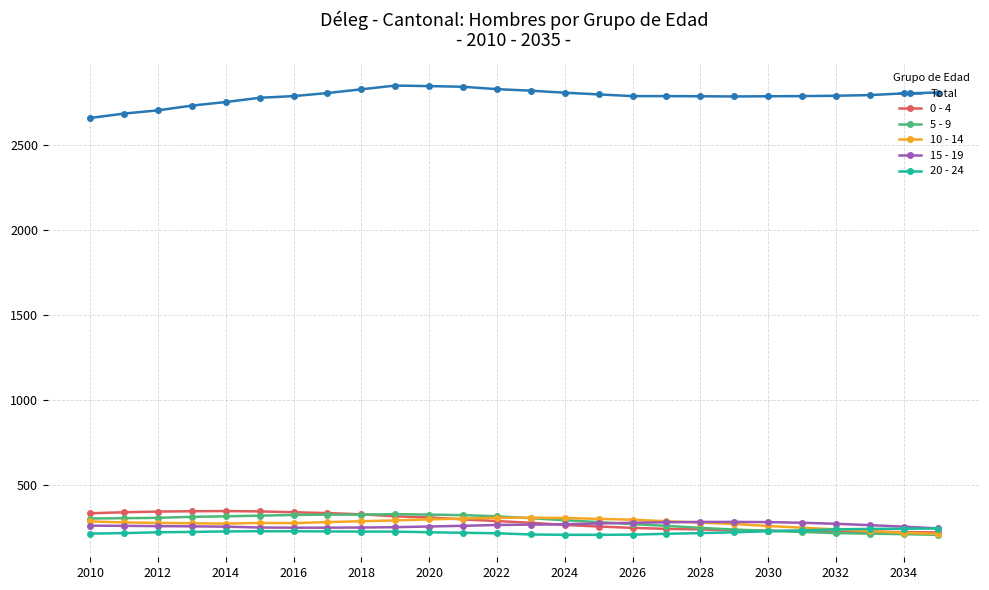

What is the greatest value displayed?

2852